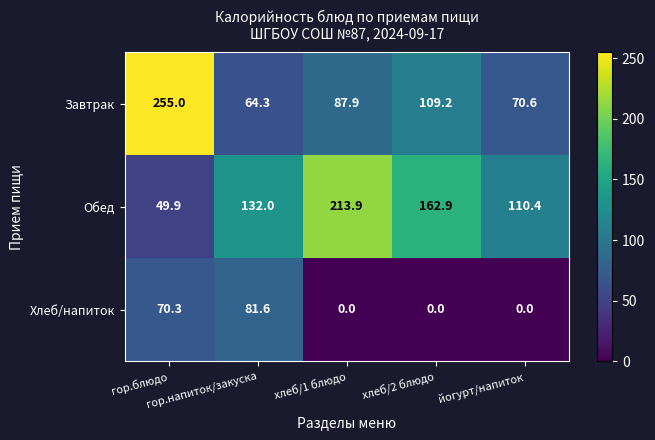

At how many categories does at least one series exceed 91?

5